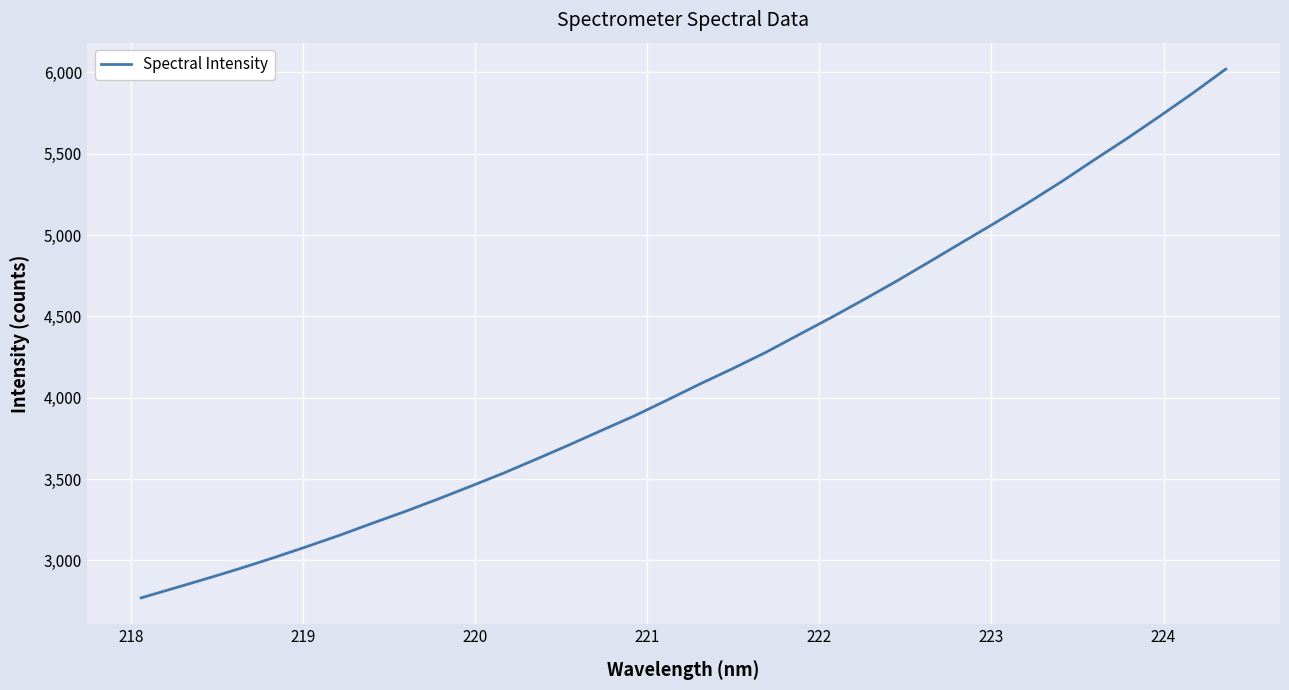

Does the chart display data point markers on the line(s)?

No